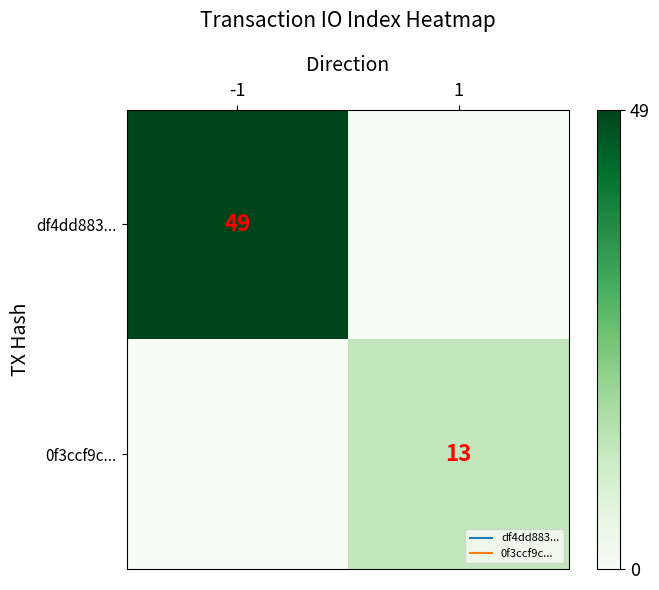

How many data points in df4dd883... are less than 49?

1